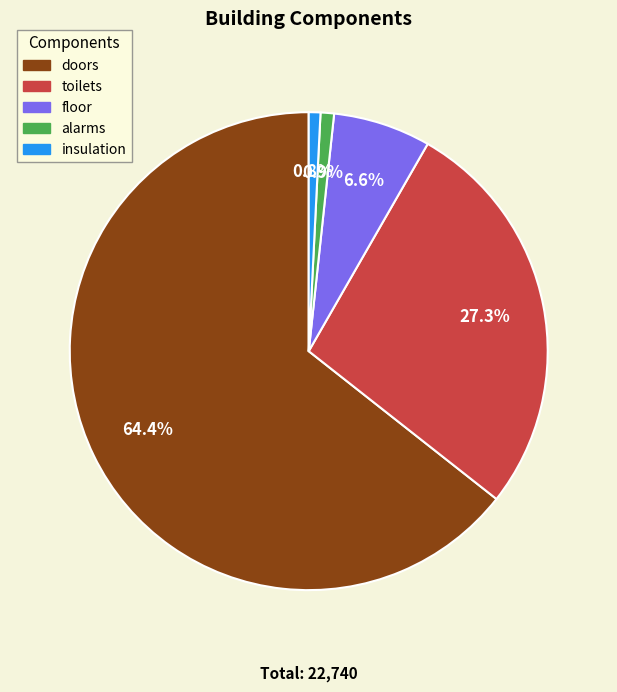

True or false: insulation accounts for 1% of the total.

True